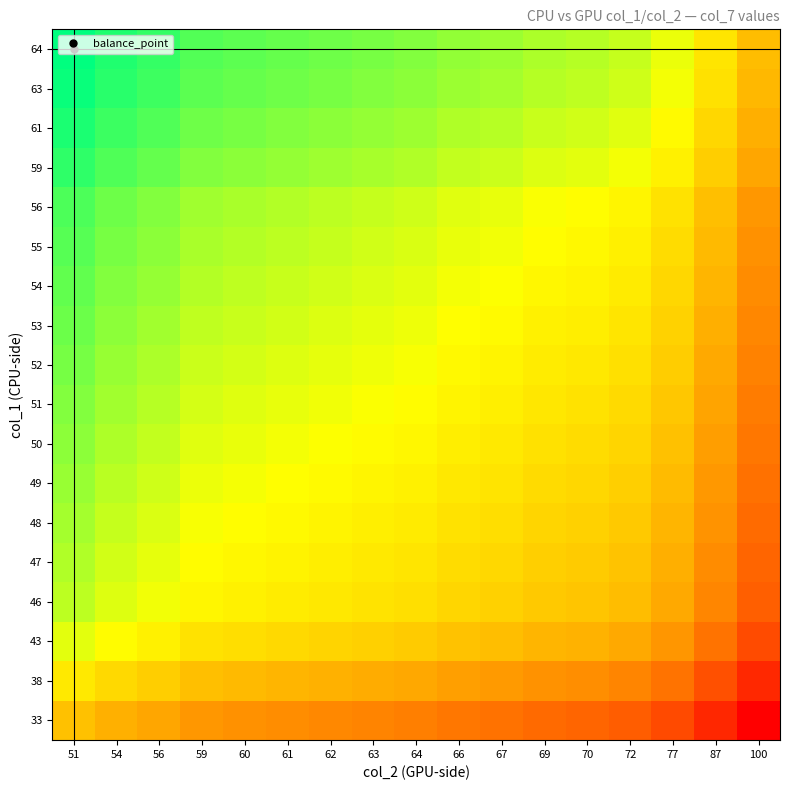

Count the number of categories in the chart.

17